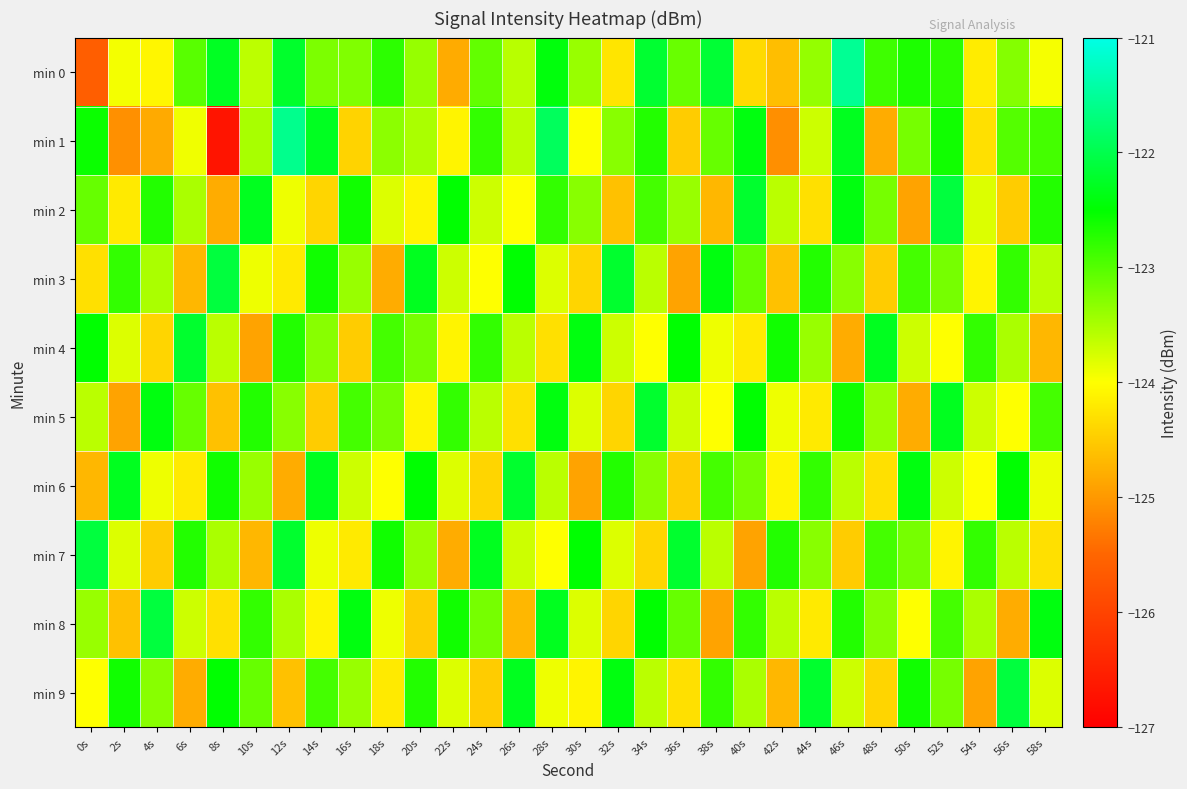

At which category is the sum across all series the highest?

52s